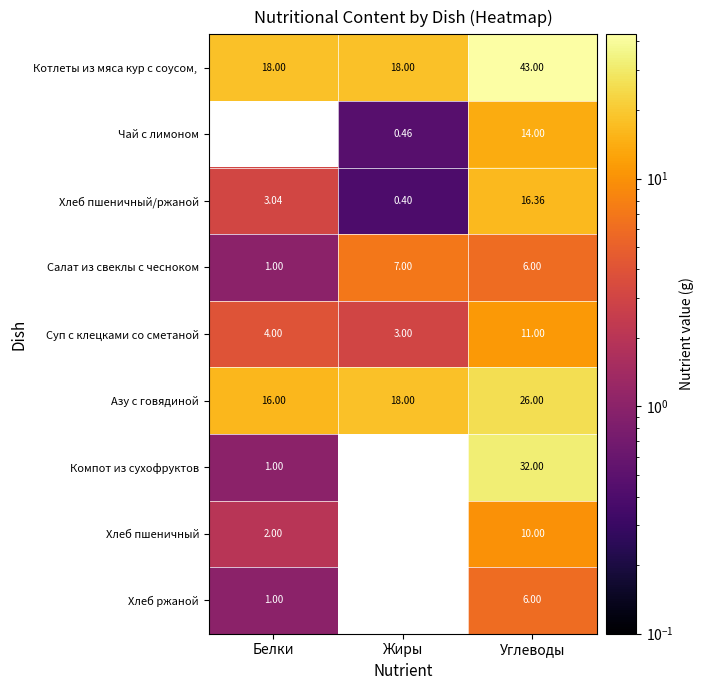

At which category is the sum across all series the highest?

Углеводы